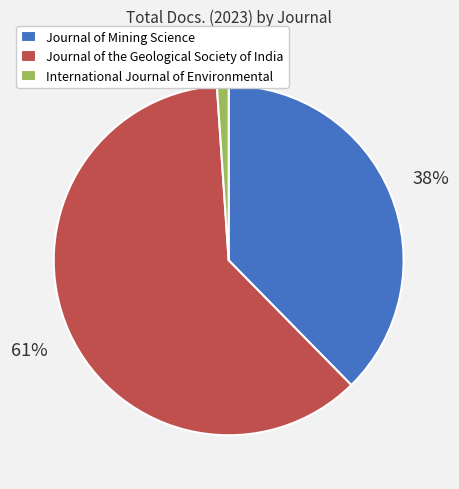

Combined, do Journal of Mining Science and International Journal of Environmental account for over 50%?

No